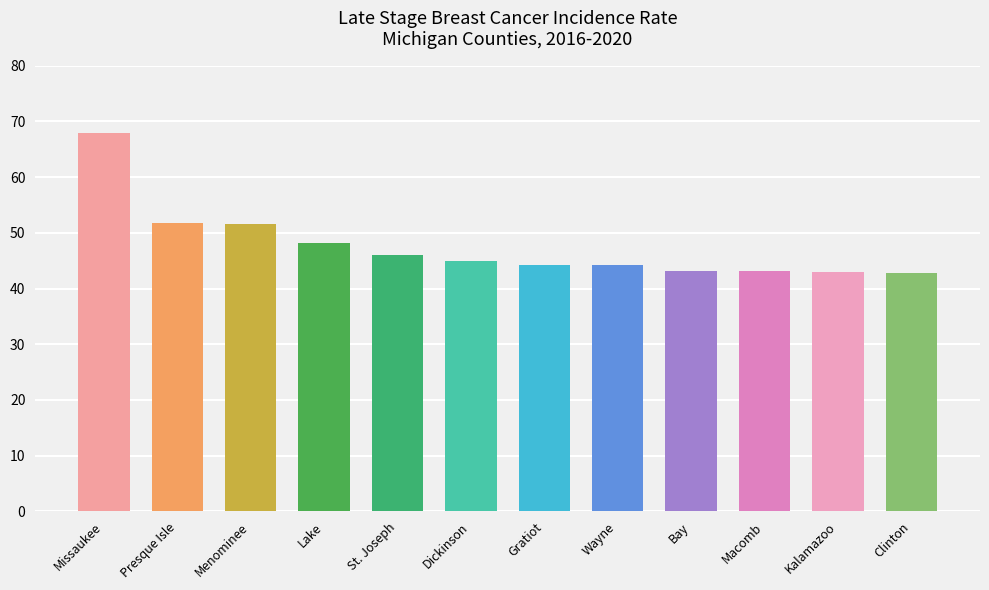

True or false: the data shows 43.1 at Macomb.

True